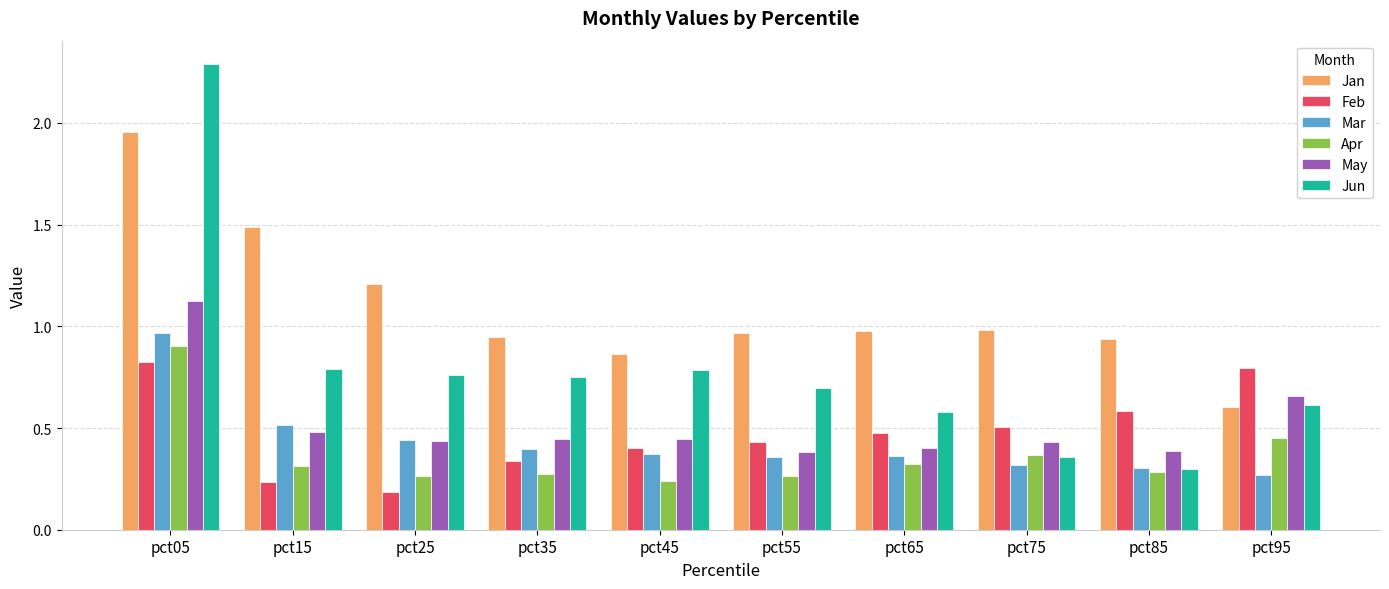

Which category has the highest value in the Feb series?

pct05